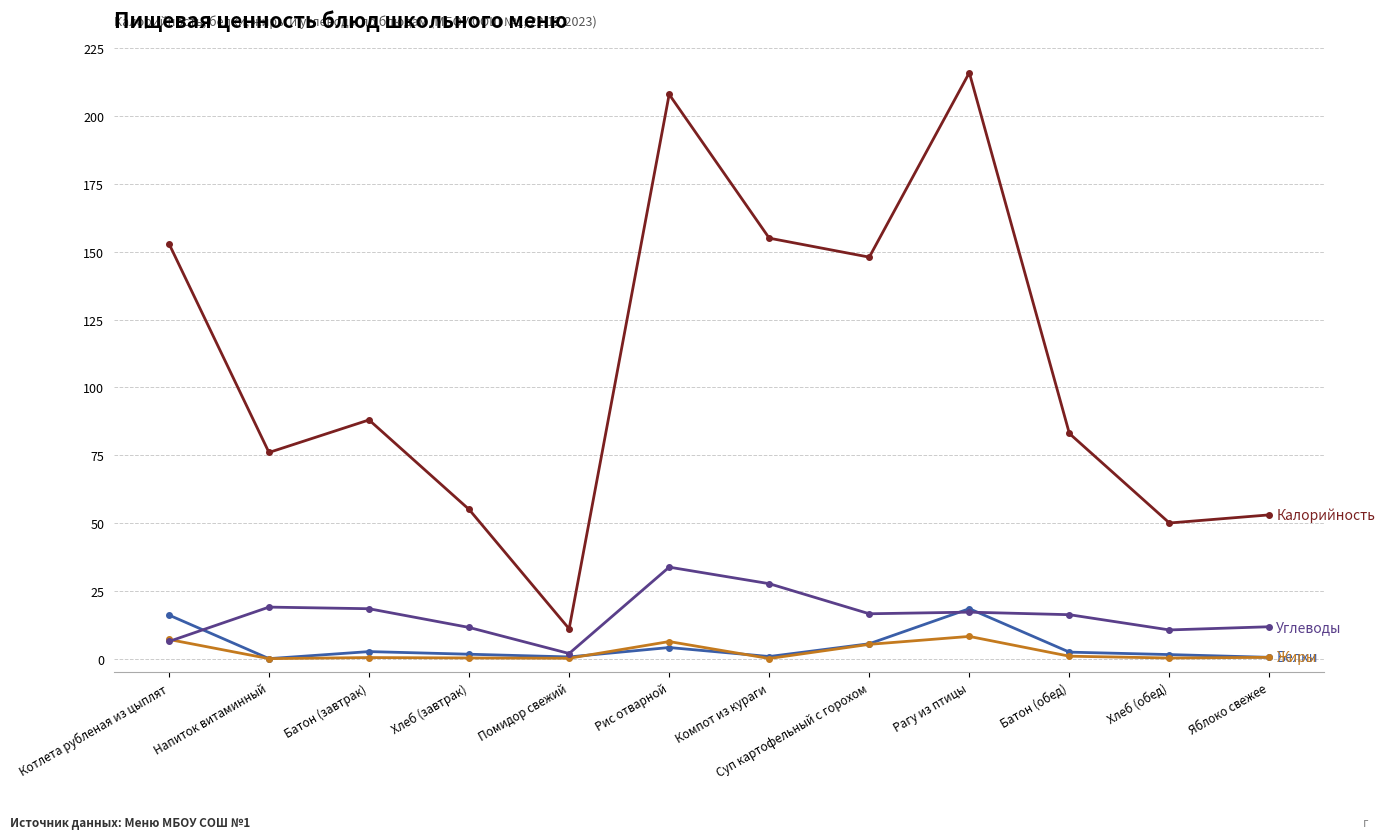

What is the spread (max minus min) of values at Рагу из птицы?

207.8